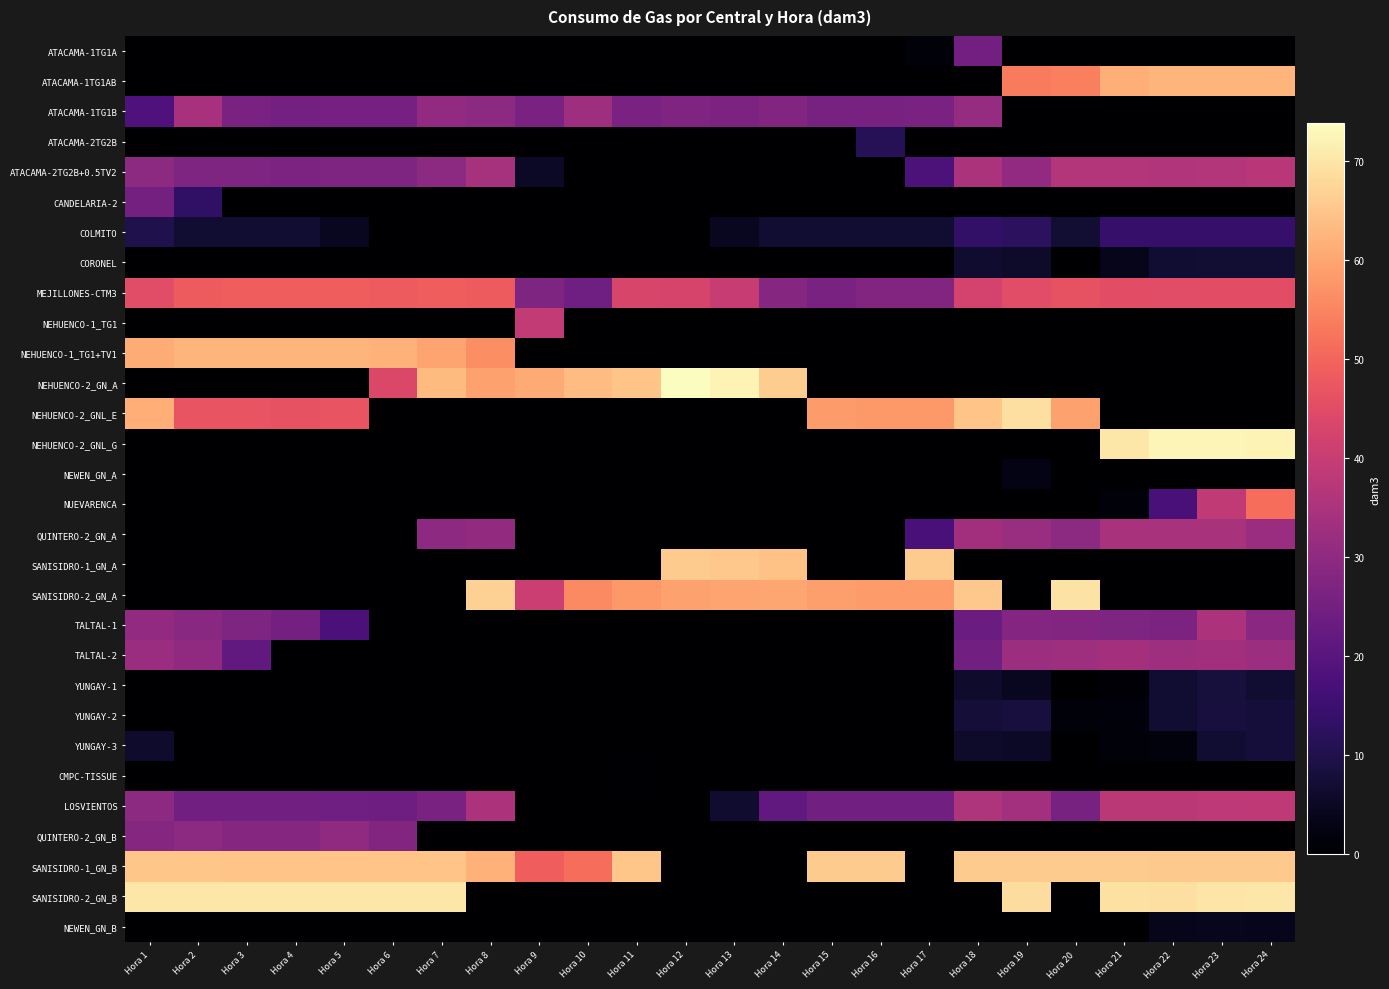

What is the maximum value shown in the chart?

73.8